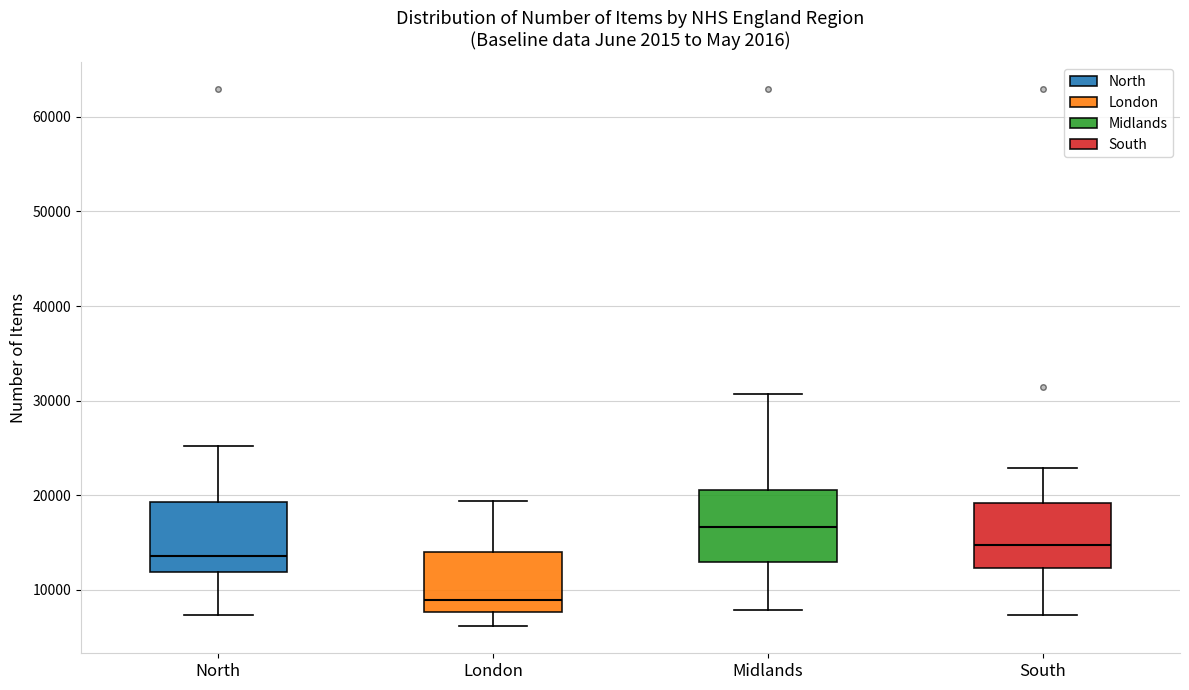

Reading left to right, read every box against the y-axis: the position of its median line, the range the box covers, and the ends of its whiskers. The values are not printed on the chart, so give them approximately, as read against the axis.

North: median 14000, box 12000 to 19000, whiskers 7000 to 25000
London: median 9000, box 8000 to 14000, whiskers 6000 to 19000
Midlands: median 17000, box 13000 to 21000, whiskers 8000 to 31000
South: median 15000, box 12000 to 19000, whiskers 7000 to 23000